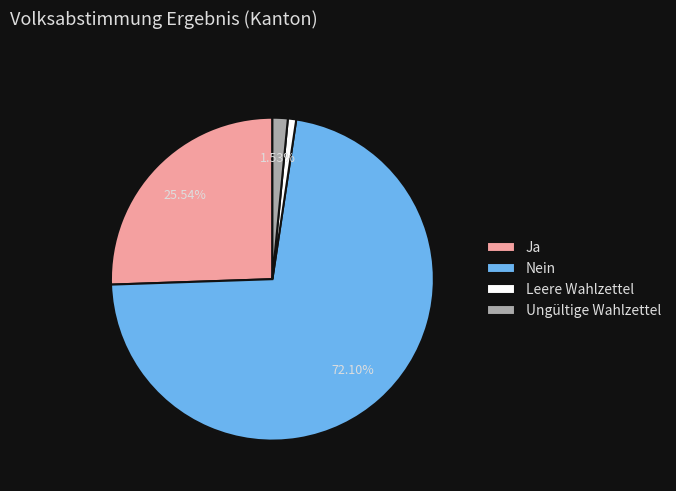

The Ja slice represents 26% of the pie. True or false?

True